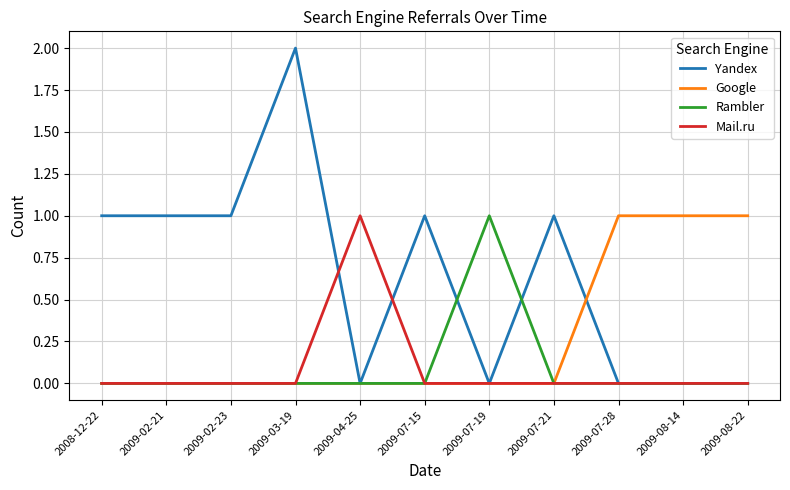

How many lines are shown in the chart?

4